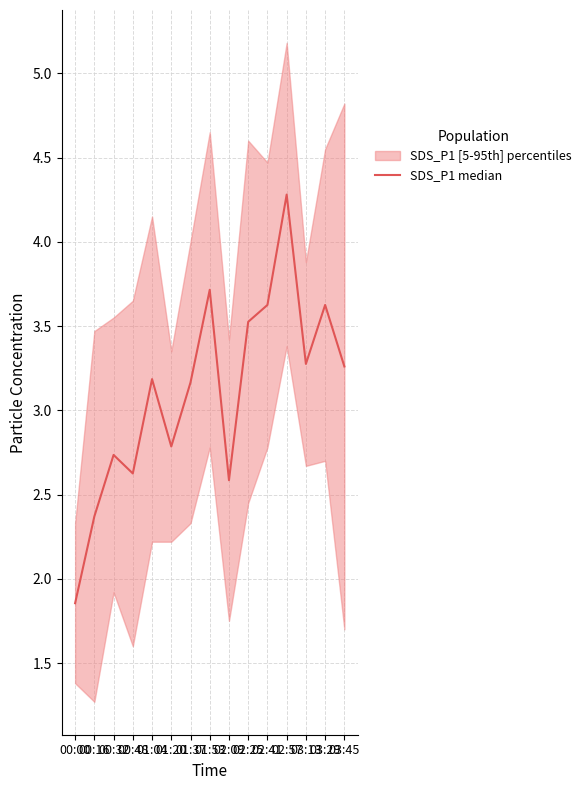

At which label does the data first exceed 3?

01:04